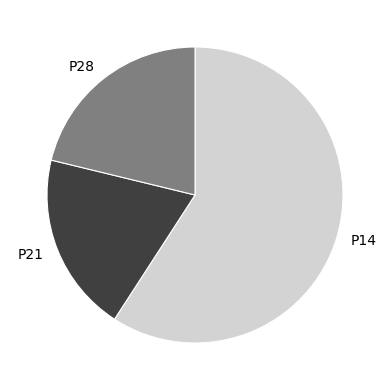

How many segments does this pie chart have?

3